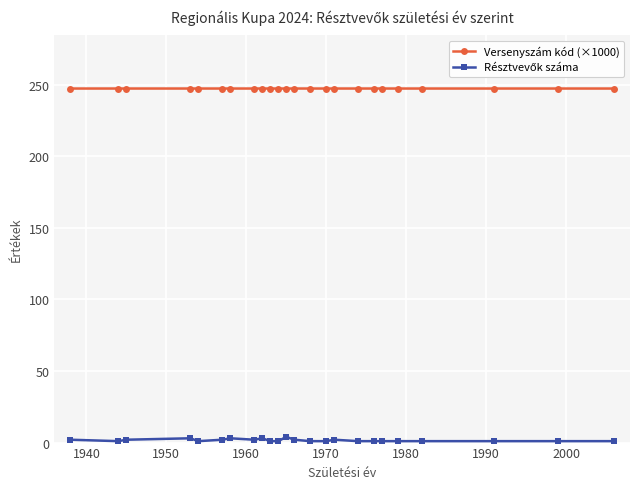

Which series has the largest total across all categories?

Versenyszám kód (×1000)